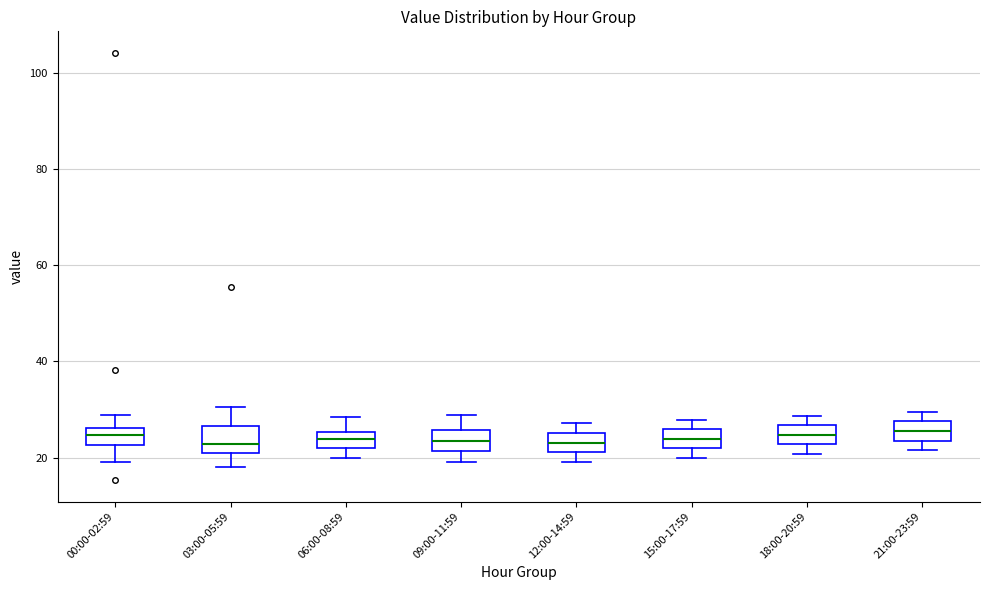

Reading left to right, transcribe this box plot: for each box, give where its median line is, the range the box spans, and where its two whiskers end, as read against the y-axis. The values are not printed on the chart, so give them approximately, as read against the axis.

00:00-02:59: median 24, box 22 to 26, whiskers 20 to 28
03:00-05:59: median 22, box 20 to 26, whiskers 18 to 30
06:00-08:59: median 24, box 22 to 26, whiskers 20 to 28
09:00-11:59: median 24, box 22 to 26, whiskers 20 to 28
12:00-14:59: median 24, box 22 to 26, whiskers 20 to 28
15:00-17:59: median 24, box 22 to 26, whiskers 20 to 28
18:00-20:59: median 24, box 22 to 26, whiskers 20 to 28
21:00-23:59: median 26, box 24 to 28, whiskers 22 to 30